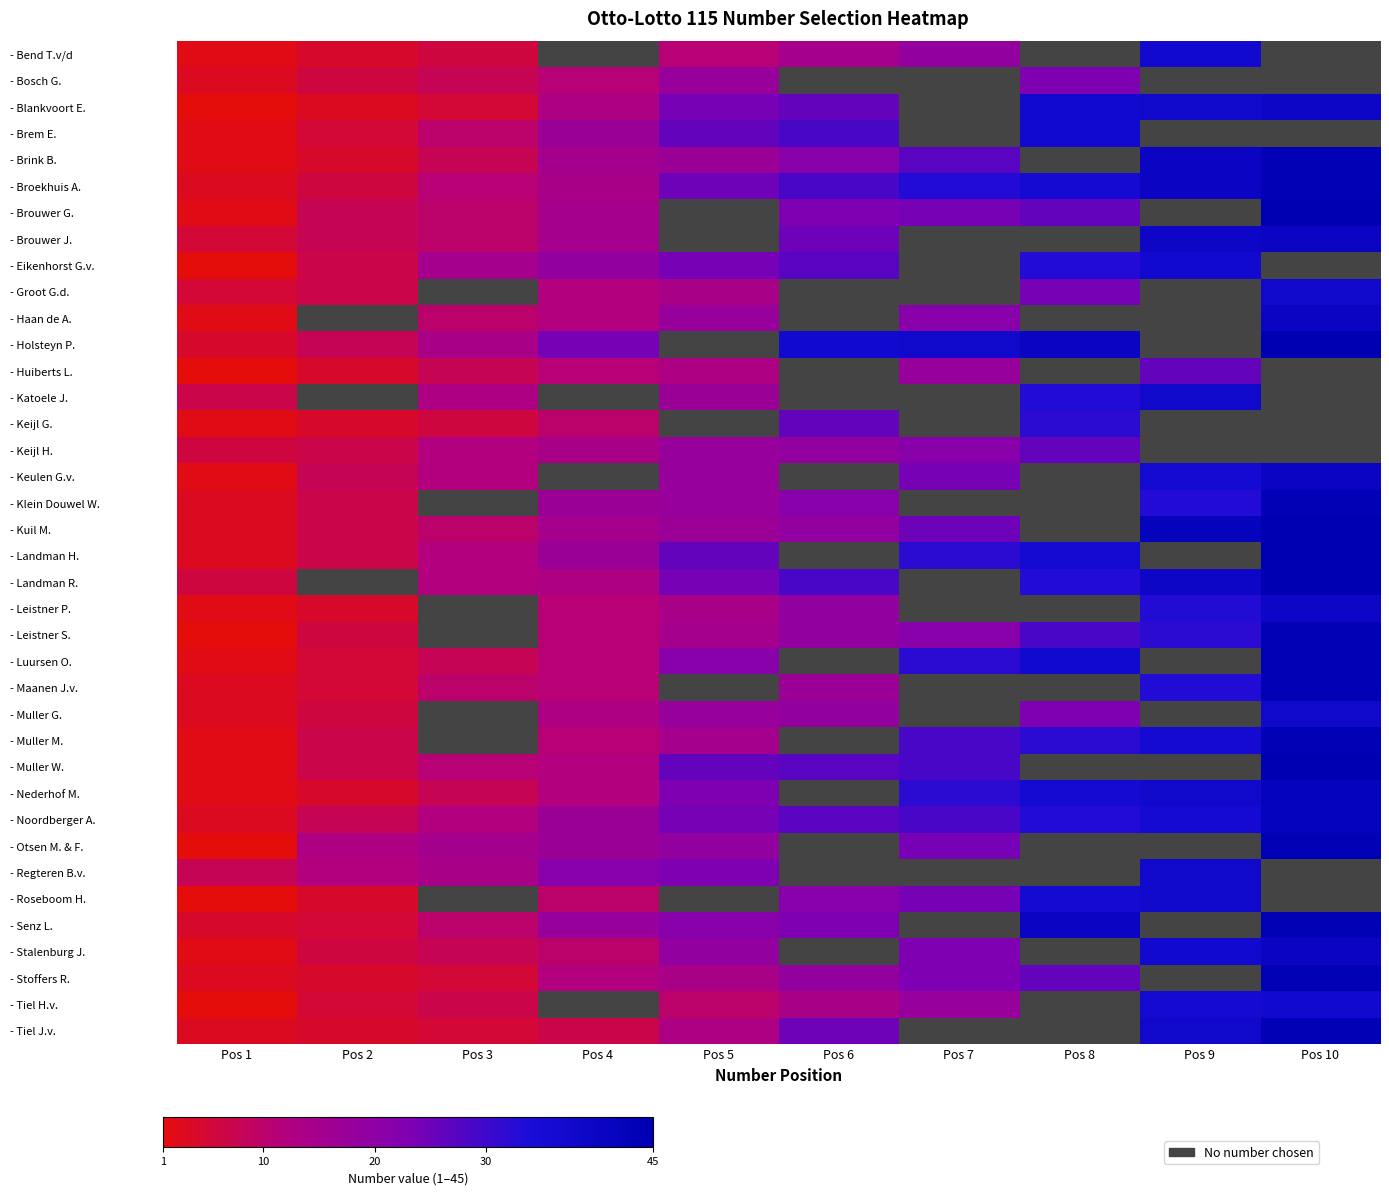

Where does the - Landman R. series first go above 29?

Pos 8